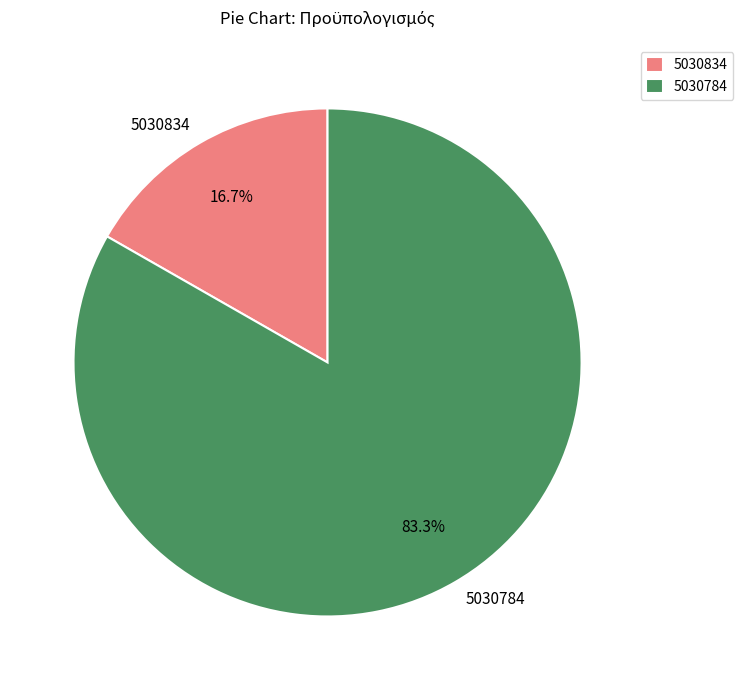

How many segments does this pie chart have?

2